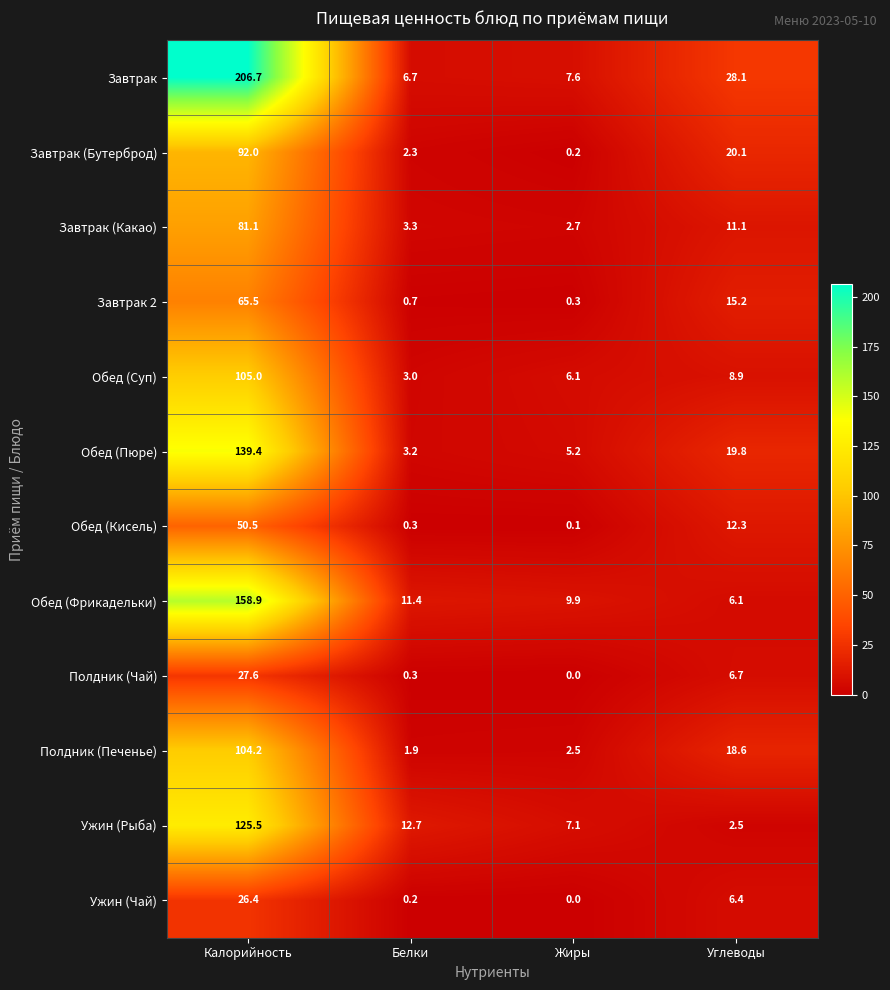

Which series has the largest total across all categories?

Завтрак